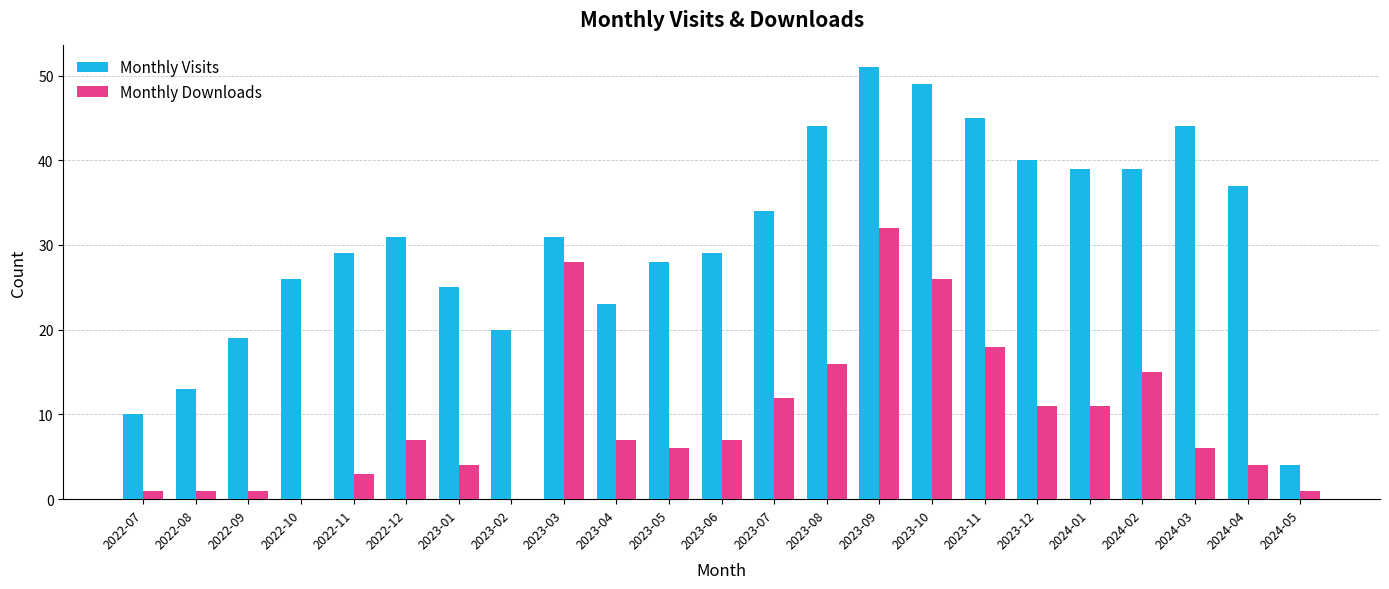

How many data points does each series have?

23